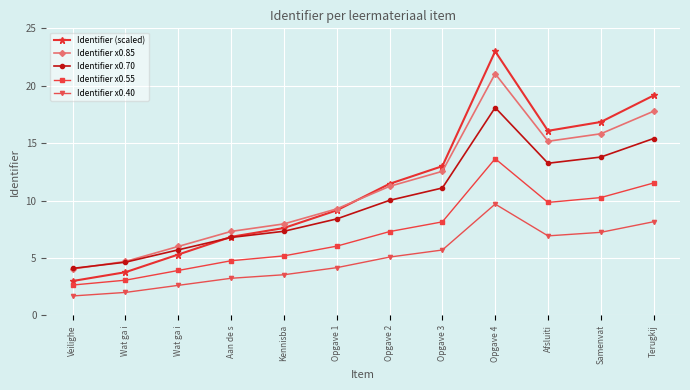

True or false: Identifier x0.85 and Identifier x0.40 intersect in this chart.

False